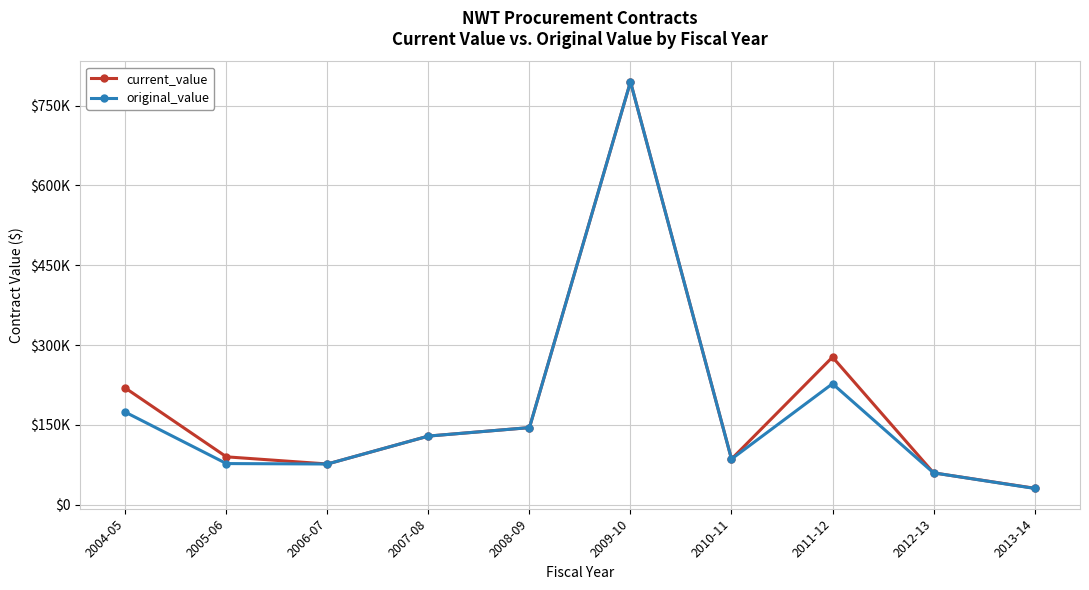

At which category does original_value reach its first local peak?

2009-10